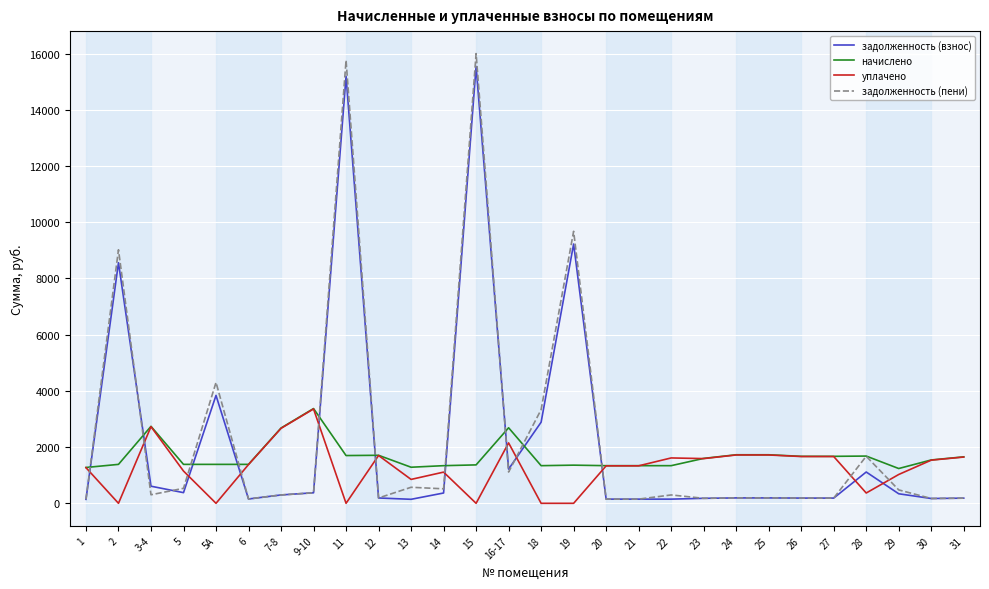

The начислено series shows 1338.9 at 21. True or false?

True